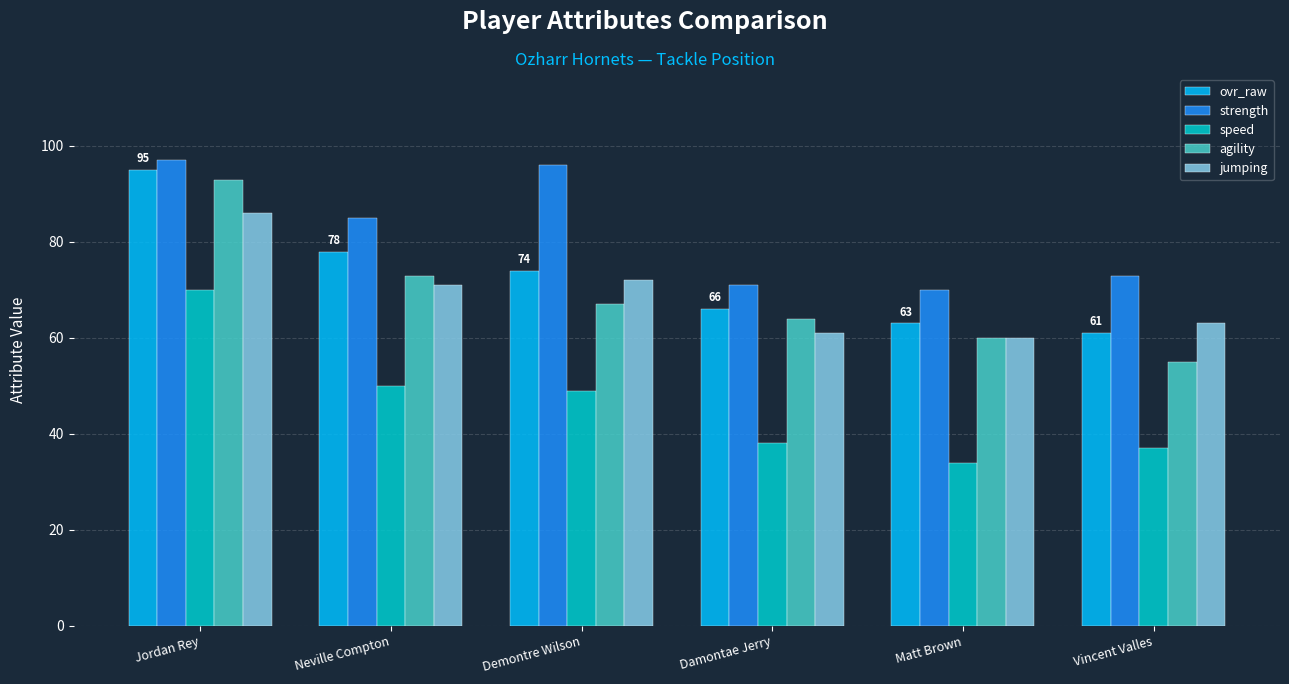

How many groups of bars are there?

6